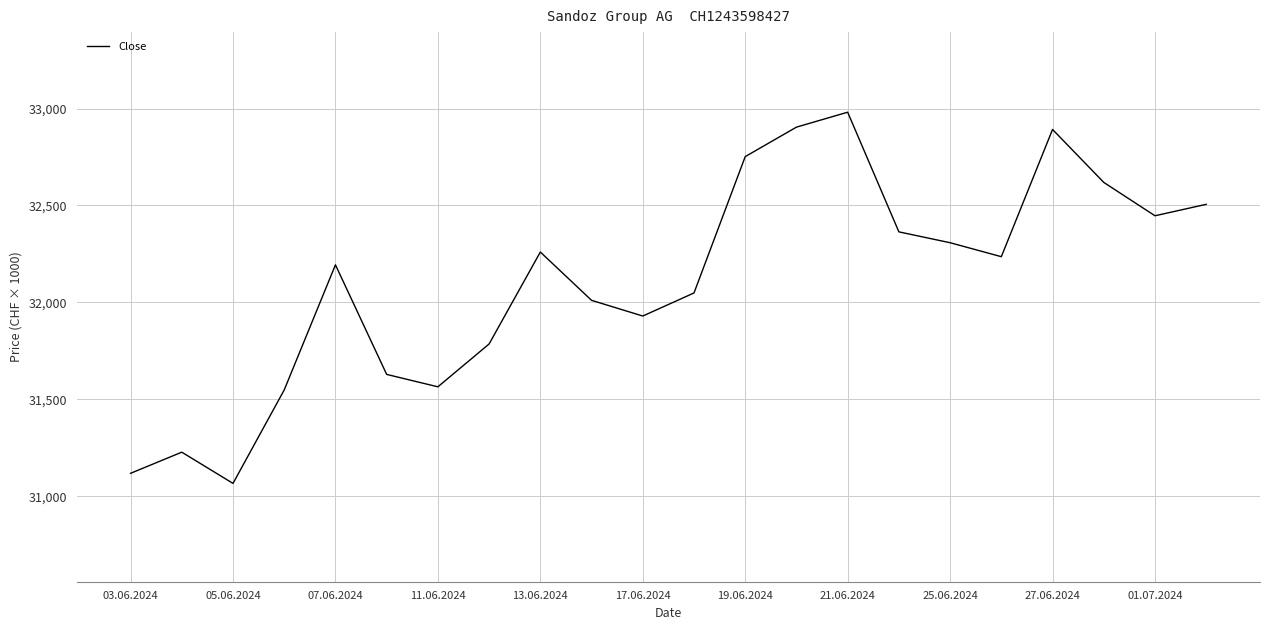

What is the smallest value displayed?

31067